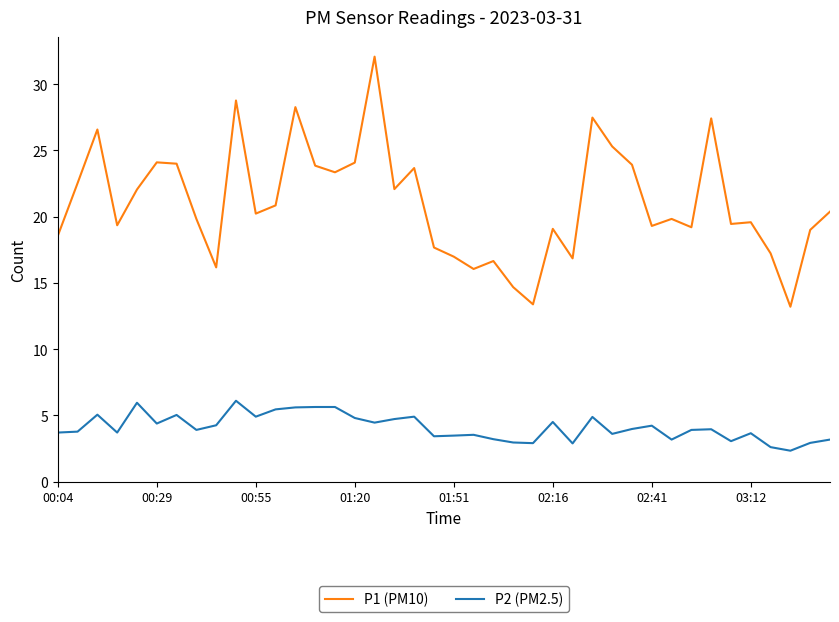

True or false: P1 (PM10) and P2 (PM2.5) cross at least once.

False